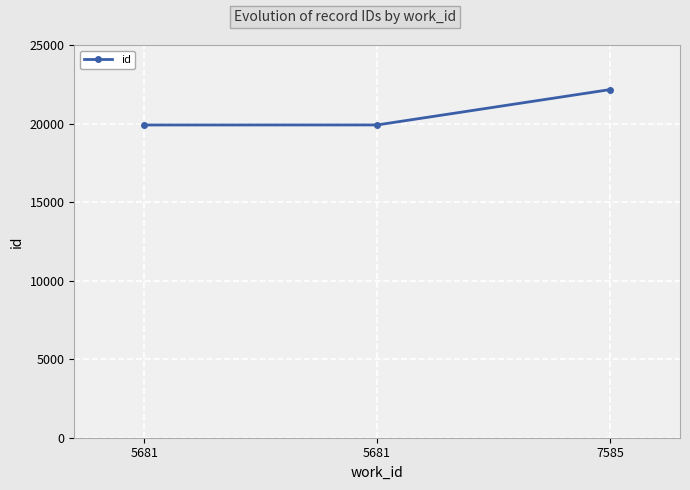

What is the ratio of the value at 7585 to the value at 5681?

1.1